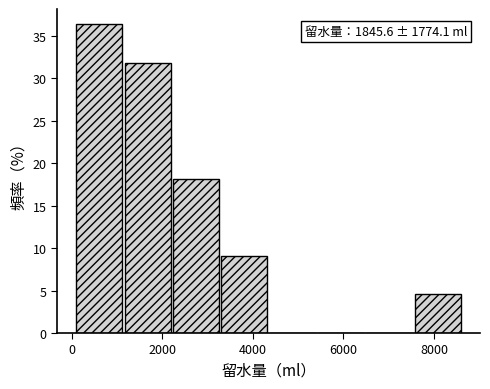

Which range on the x-axis has the tallest bar?

0 to 1200